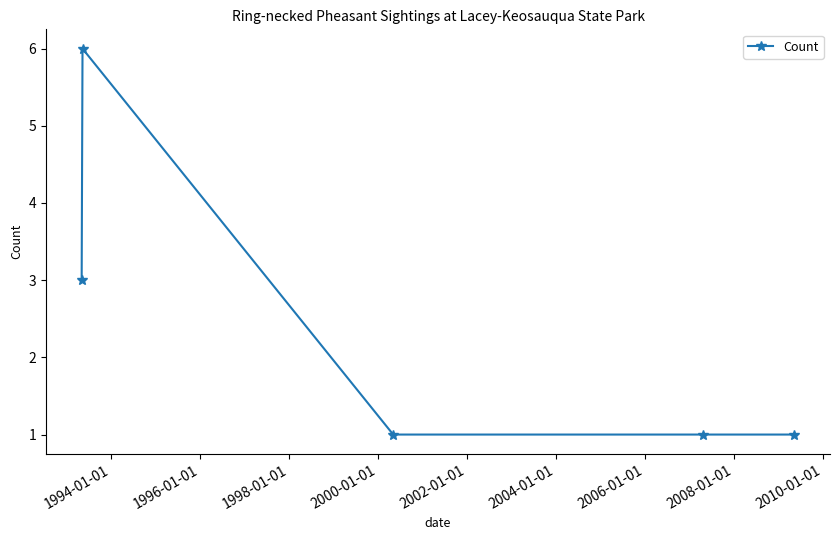

What is the maximum value shown in the chart?

6